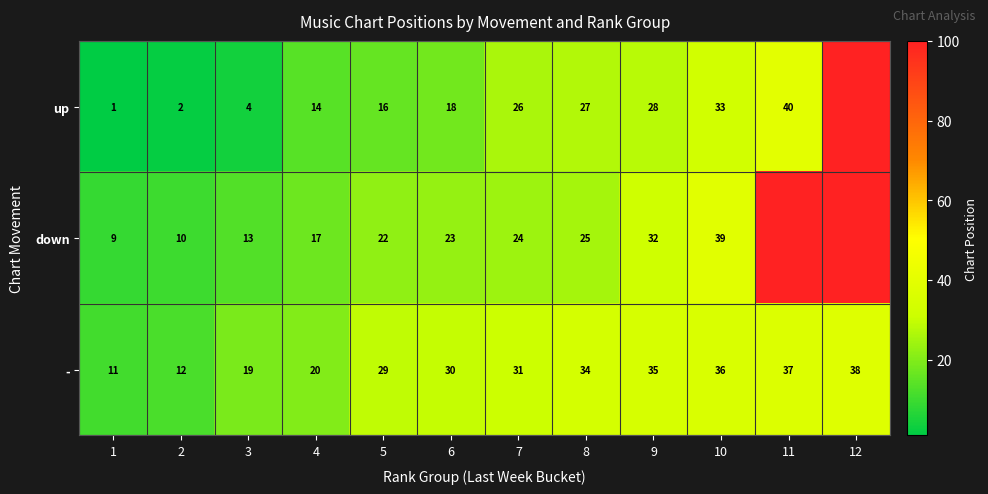

Is the value of down at 2 greater than the value of up at 11?

No